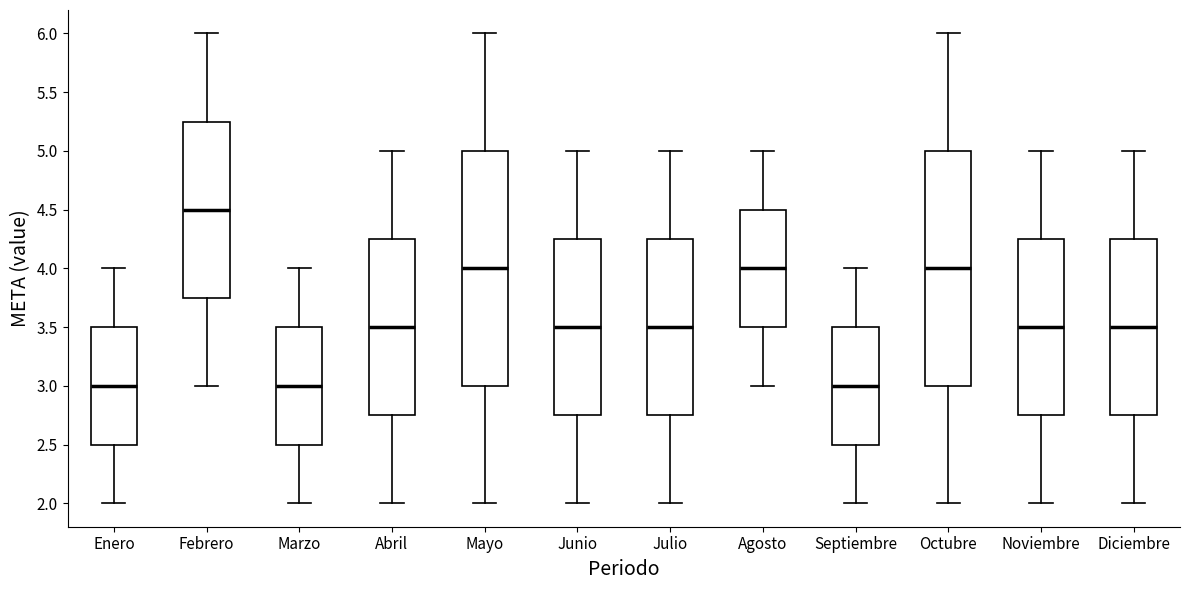

Where is the upper edge of the box for Febrero on the y-axis? The values are not printed on the chart, so give them approximately, as read against the axis.

5.25